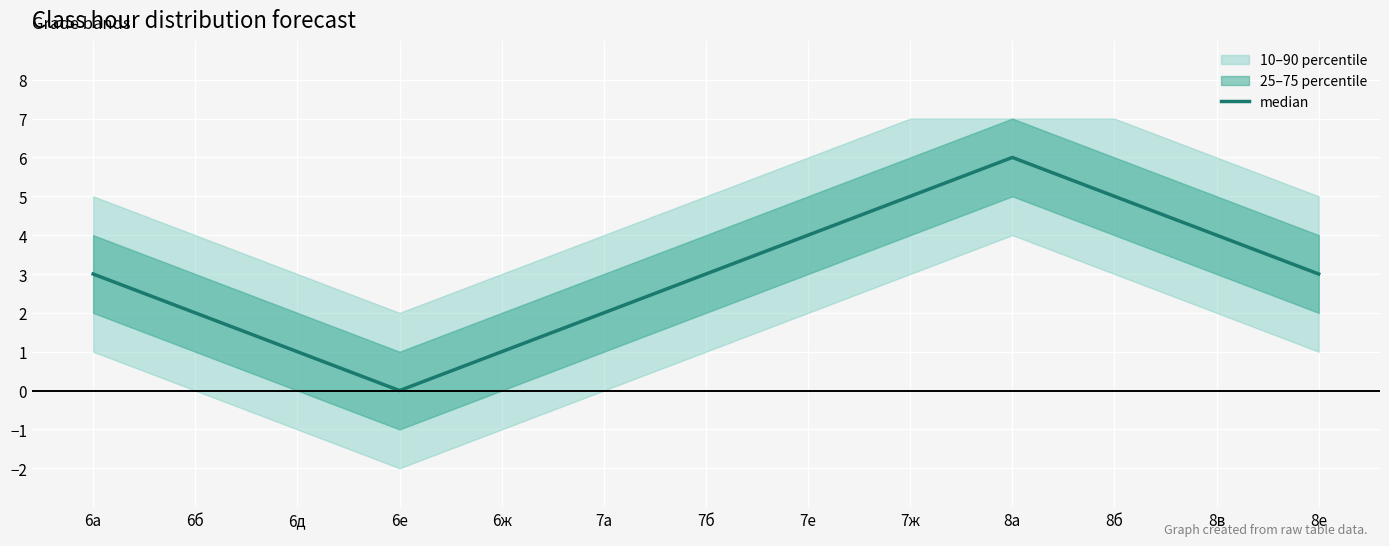

How many lines are shown in the chart?

1